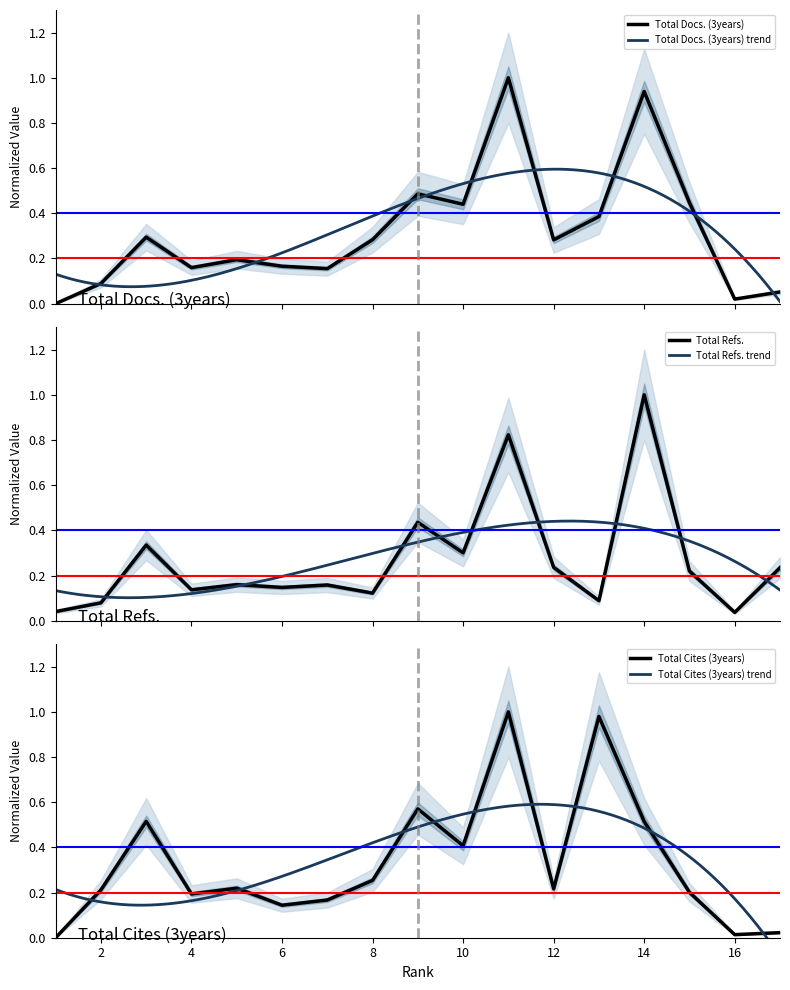

The Total Refs. series shows 0.2 at 12. True or false?

True